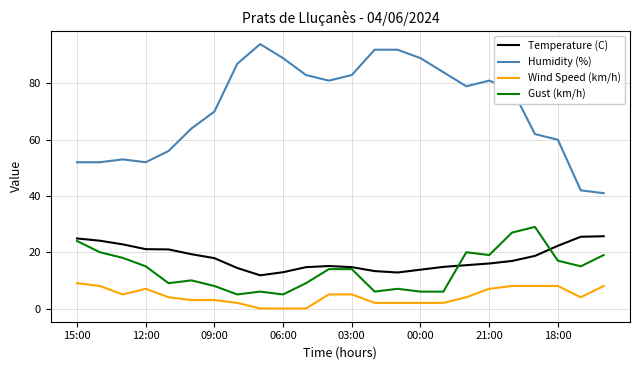

Does the chart have visible grid lines?

Yes